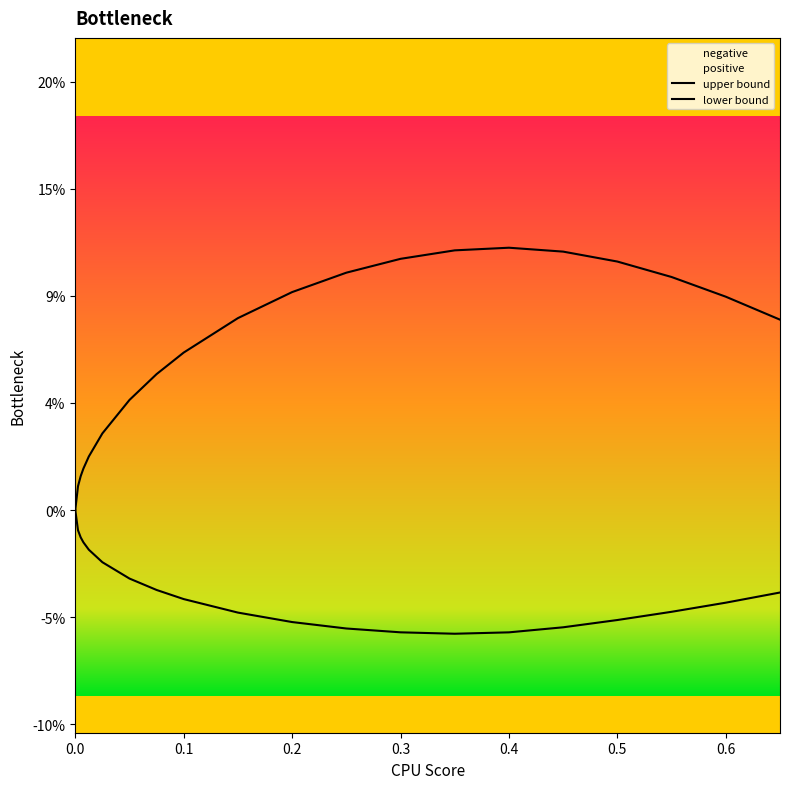

Is this an area chart (filled region under the line)?

No